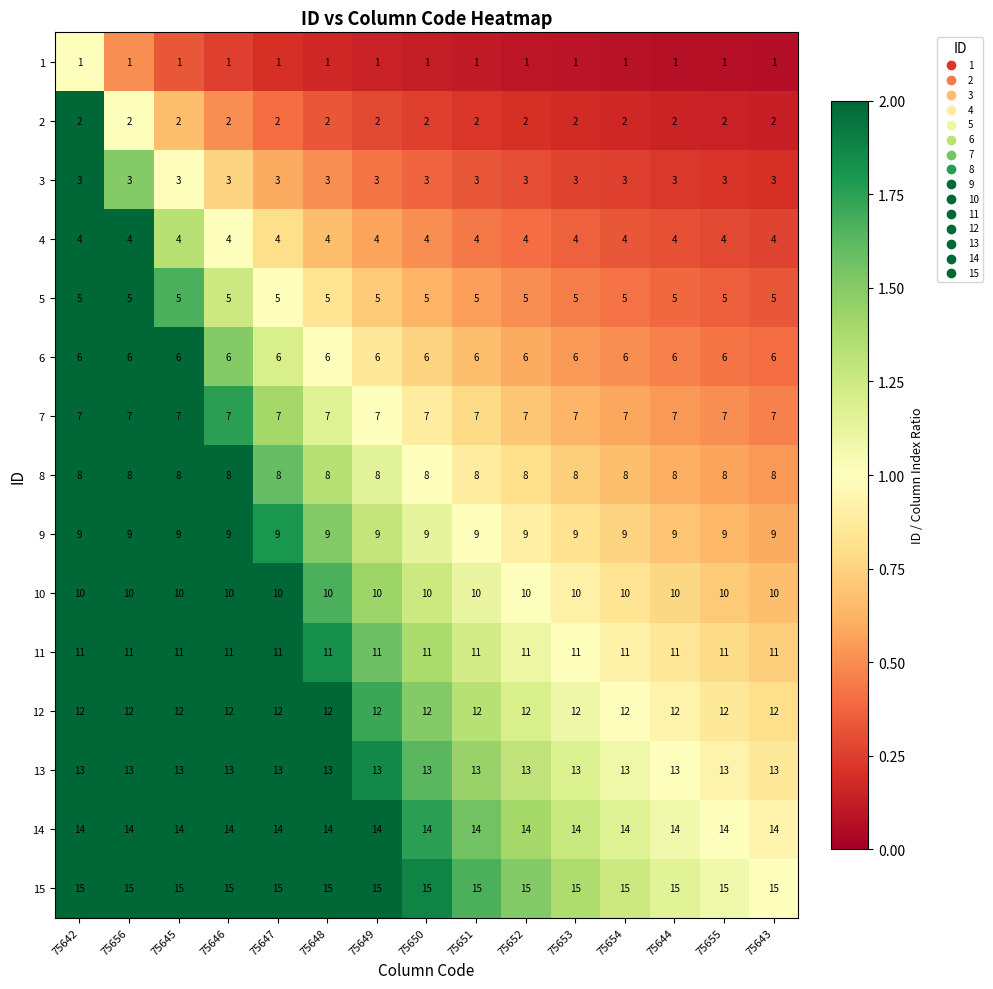

The value of 3 at 75651 is 3. True or false?

True